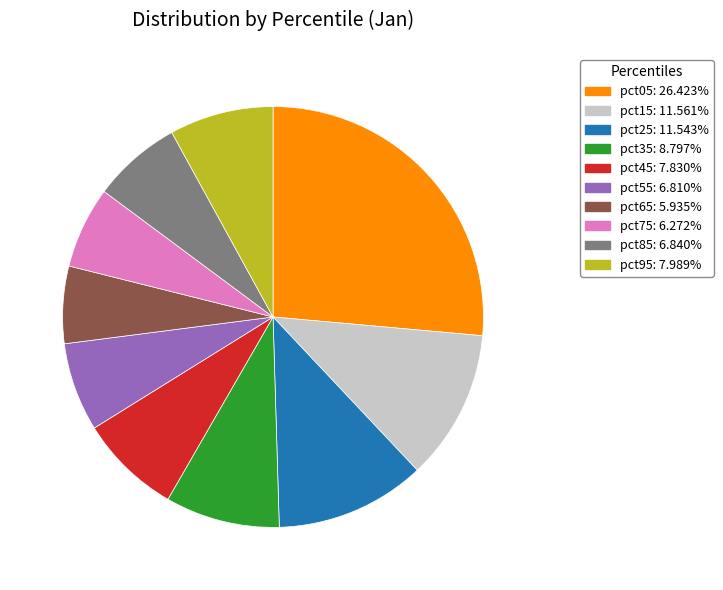

Which slice is the largest?

pct05